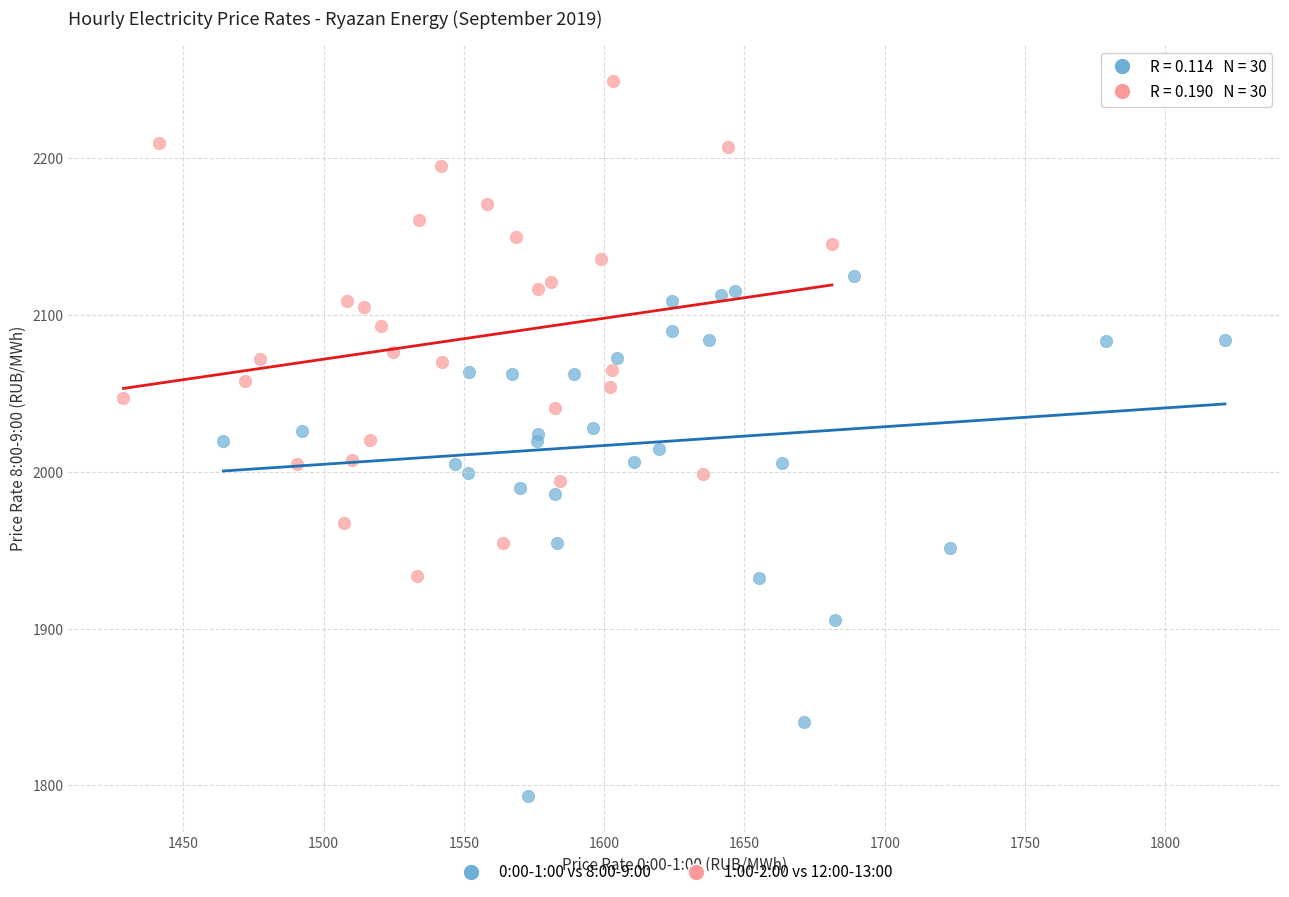

Which series reaches the maximum Y coordinate?

1:00-2:00 vs 12:00-13:00